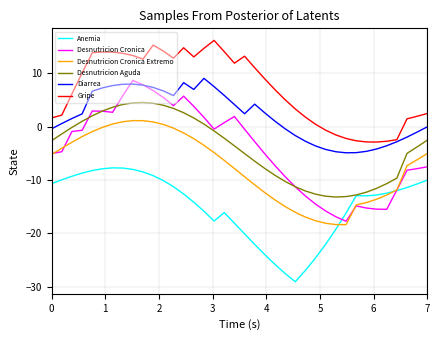

What is the minimum value for Desnutricion Aguda?

-13.2